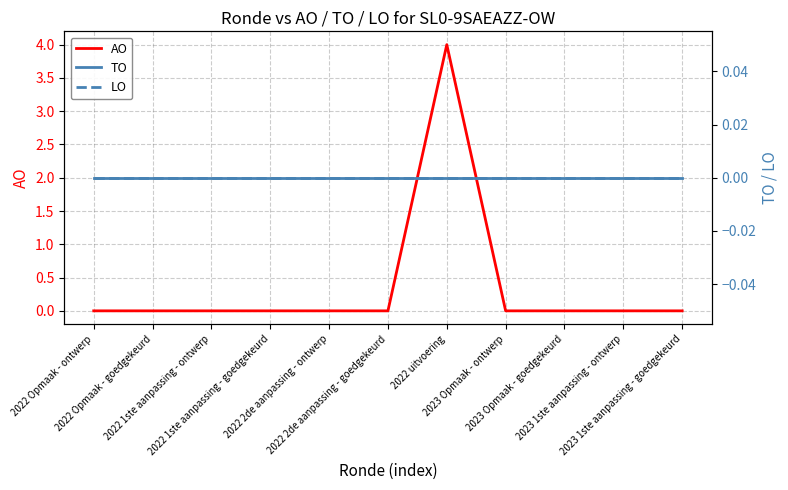

True or false: LO has more than 0 points higher than both neighbors.

False